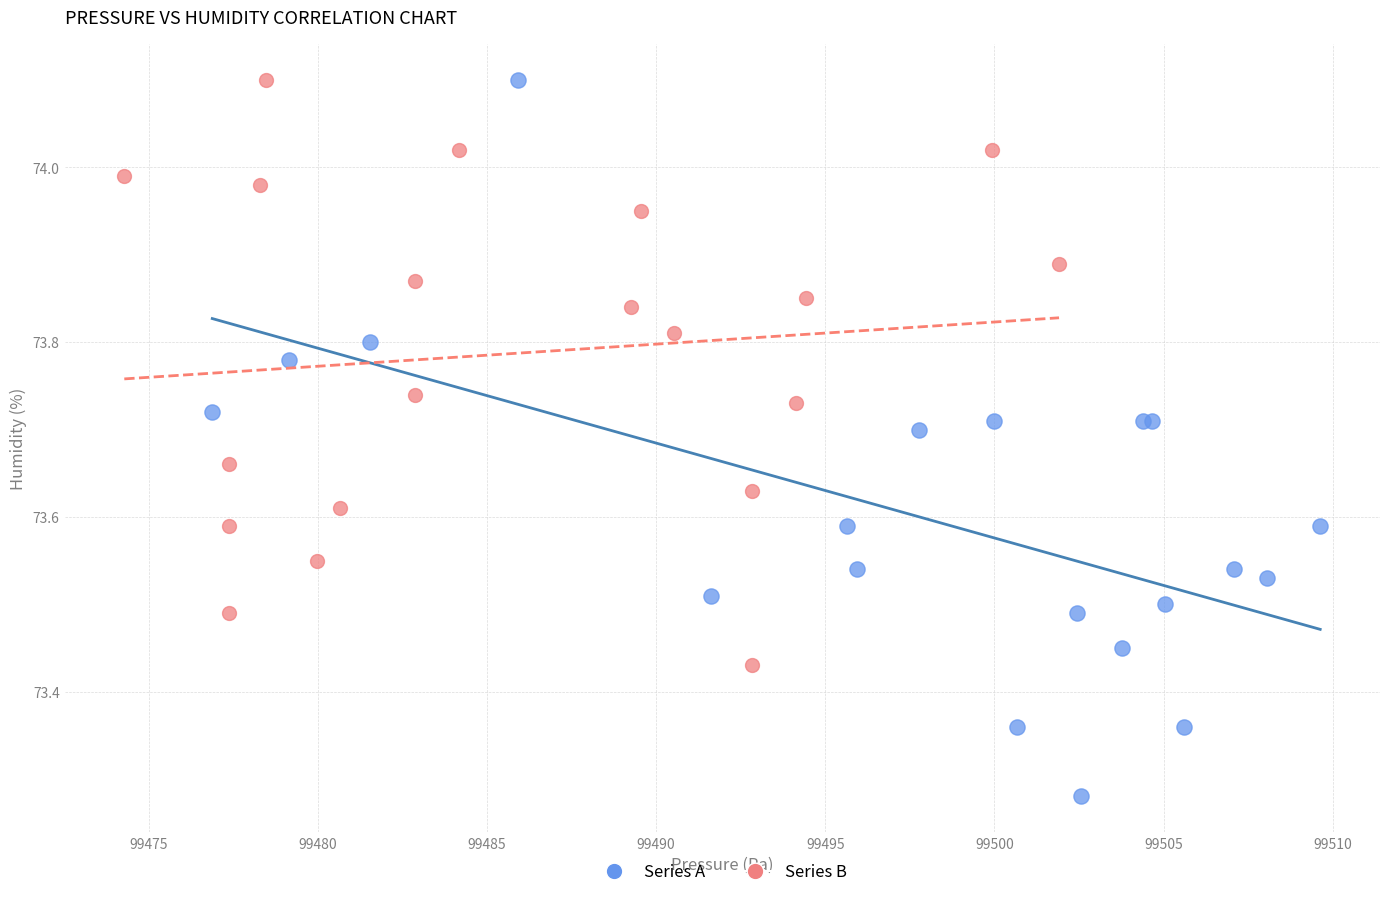

Which series has the widest spread of Y values?

Series A